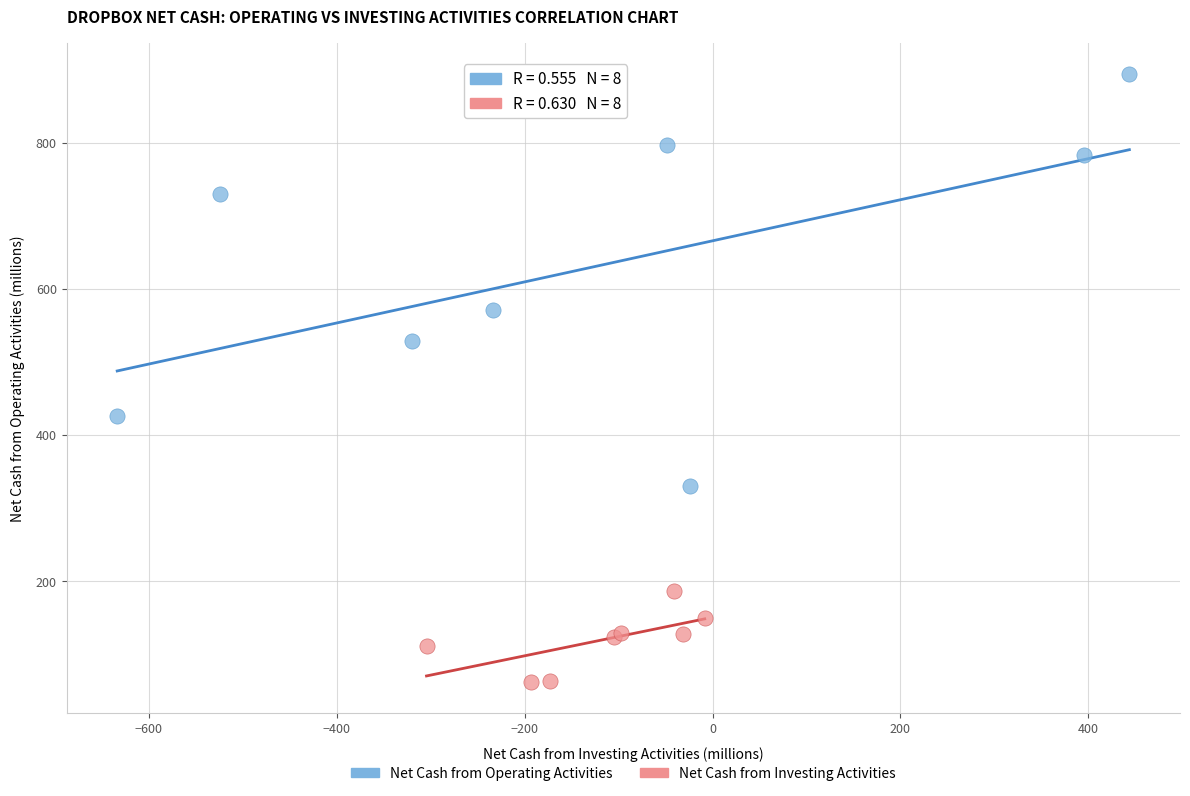

Which series reaches the minimum Y coordinate?

Net Cash from Investing Activities